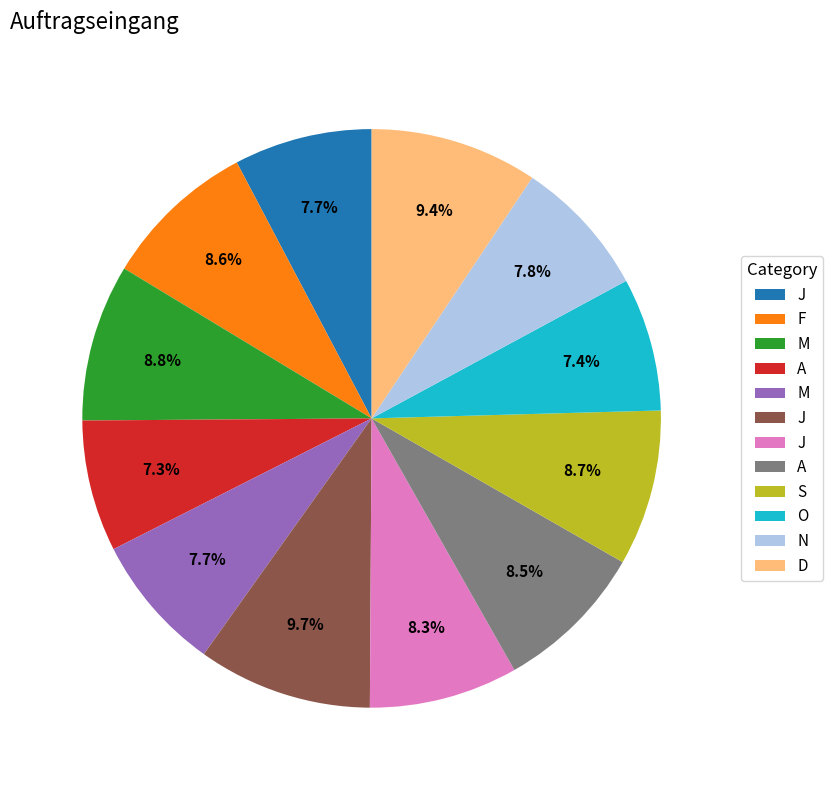

Is there a majority slice in this chart?

No